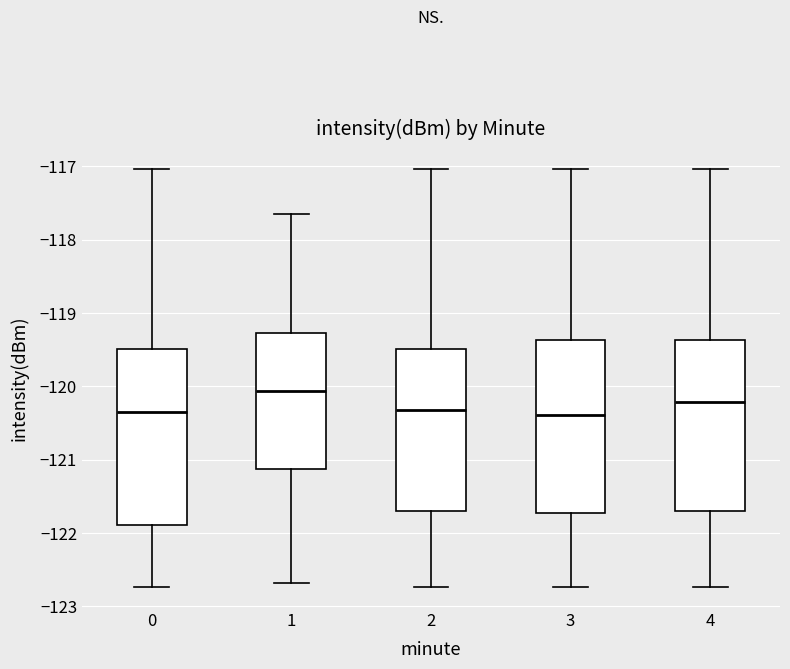

Which box has the highest median line?

1